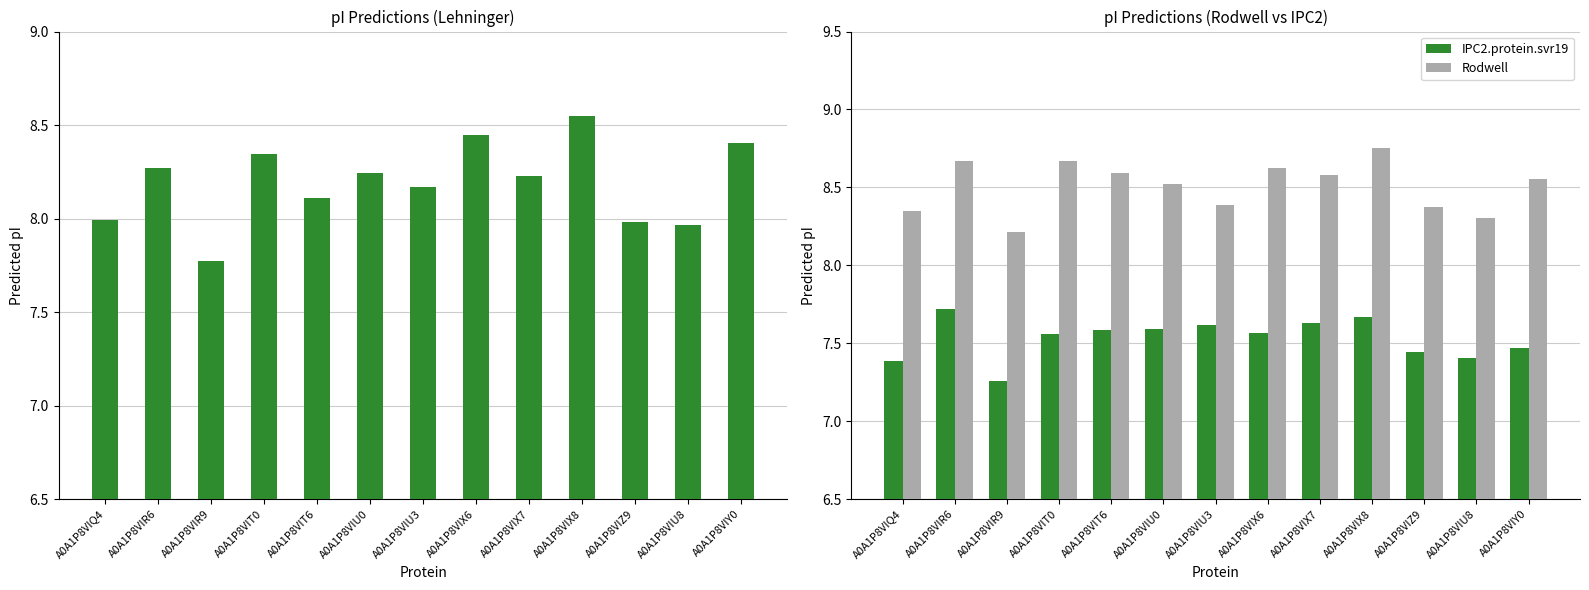

What is the approximate value of Lehninger at A0A1P8VIT6?

8.1